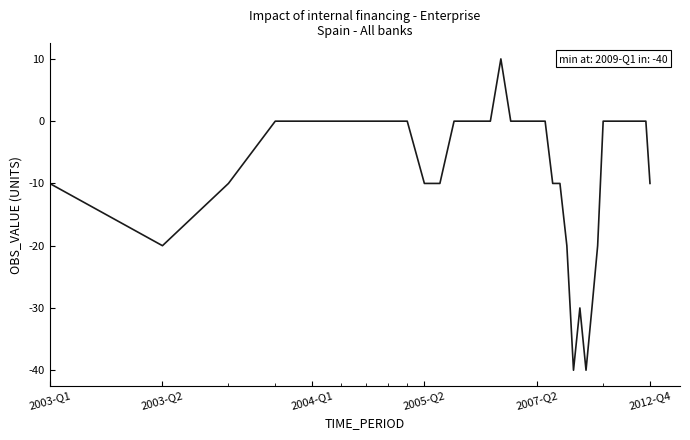

What is the maximum value shown in the chart?

10